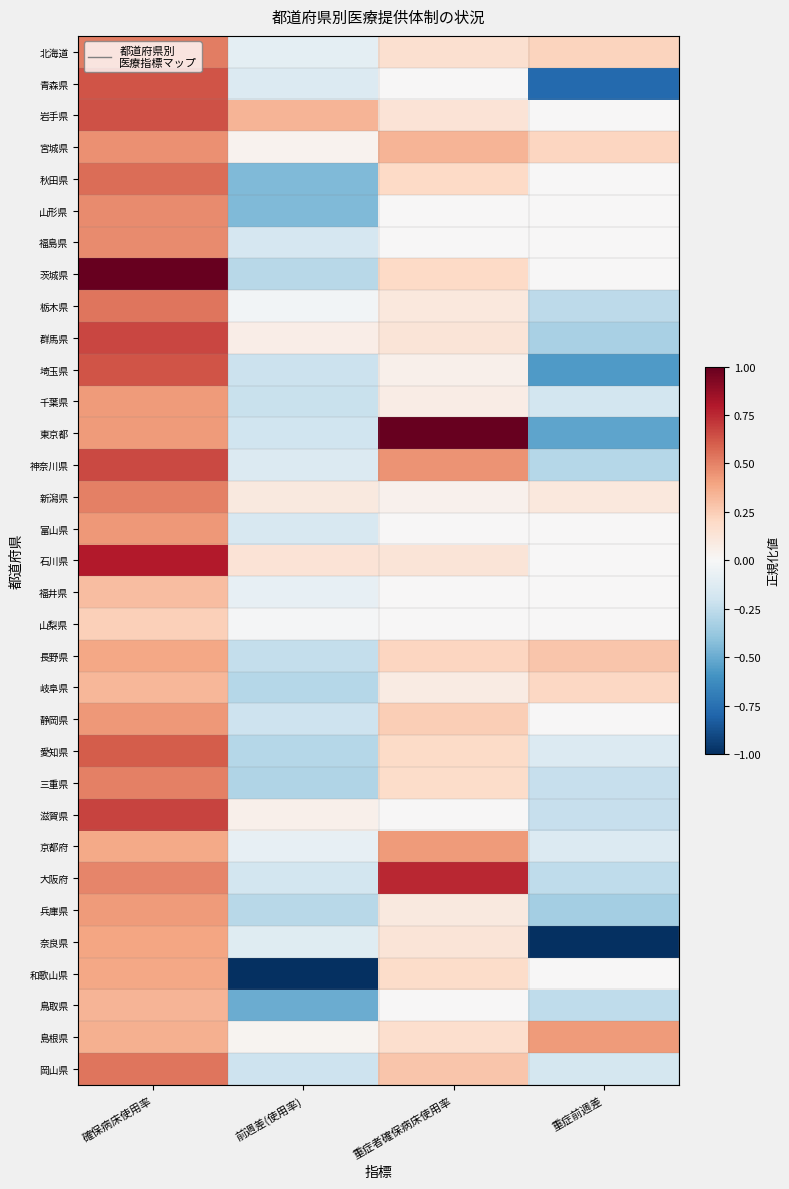

Reading left to right, extract all data points from this chart.

北海道: 確保病床使用率=0.5	前週差(使用率)=-0.1	重症者確保病床使用率=0.2	重症前週差=0.2
青森県: 確保病床使用率=0.6	前週差(使用率)=-0.1	重症者確保病床使用率=0.0	重症前週差=-0.8
岩手県: 確保病床使用率=0.6	前週差(使用率)=0.3	重症者確保病床使用率=0.1	重症前週差=0.0
宮城県: 確保病床使用率=0.5	前週差(使用率)=0.0	重症者確保病床使用率=0.3	重症前週差=0.2
秋田県: 確保病床使用率=0.6	前週差(使用率)=-0.4	重症者確保病床使用率=0.2	重症前週差=0.0
山形県: 確保病床使用率=0.5	前週差(使用率)=-0.4	重症者確保病床使用率=0.0	重症前週差=0.0
福島県: 確保病床使用率=0.5	前週差(使用率)=-0.2	重症者確保病床使用率=0.0	重症前週差=0.0
茨城県: 確保病床使用率=1.0	前週差(使用率)=-0.3	重症者確保病床使用率=0.2	重症前週差=0.0
栃木県: 確保病床使用率=0.5	前週差(使用率)=-0.0	重症者確保病床使用率=0.1	重症前週差=-0.3
群馬県: 確保病床使用率=0.7	前週差(使用率)=0.1	重症者確保病床使用率=0.1	重症前週差=-0.3
埼玉県: 確保病床使用率=0.6	前週差(使用率)=-0.2	重症者確保病床使用率=0.0	重症前週差=-0.6
千葉県: 確保病床使用率=0.4	前週差(使用率)=-0.2	重症者確保病床使用率=0.1	重症前週差=-0.2
東京都: 確保病床使用率=0.4	前週差(使用率)=-0.2	重症者確保病床使用率=1.0	重症前週差=-0.5
神奈川県: 確保病床使用率=0.7	前週差(使用率)=-0.1	重症者確保病床使用率=0.4	重症前週差=-0.3
新潟県: 確保病床使用率=0.5	前週差(使用率)=0.1	重症者確保病床使用率=0.0	重症前週差=0.1
富山県: 確保病床使用率=0.4	前週差(使用率)=-0.2	重症者確保病床使用率=0.0	重症前週差=0.0
石川県: 確保病床使用率=0.8	前週差(使用率)=0.1	重症者確保病床使用率=0.1	重症前週差=0.0
福井県: 確保病床使用率=0.3	前週差(使用率)=-0.1	重症者確保病床使用率=0.0	重症前週差=0.0
山梨県: 確保病床使用率=0.2	前週差(使用率)=-0.0	重症者確保病床使用率=0.0	重症前週差=0.0
長野県: 確保病床使用率=0.4	前週差(使用率)=-0.2	重症者確保病床使用率=0.2	重症前週差=0.3
岐阜県: 確保病床使用率=0.3	前週差(使用率)=-0.3	重症者確保病床使用率=0.1	重症前週差=0.2
静岡県: 確保病床使用率=0.4	前週差(使用率)=-0.2	重症者確保病床使用率=0.2	重症前週差=0.0
愛知県: 確保病床使用率=0.6	前週差(使用率)=-0.3	重症者確保病床使用率=0.2	重症前週差=-0.1
三重県: 確保病床使用率=0.5	前週差(使用率)=-0.3	重症者確保病床使用率=0.2	重症前週差=-0.2
滋賀県: 確保病床使用率=0.7	前週差(使用率)=0.1	重症者確保病床使用率=0.0	重症前週差=-0.2
京都府: 確保病床使用率=0.4	前週差(使用率)=-0.1	重症者確保病床使用率=0.4	重症前週差=-0.1
大阪府: 確保病床使用率=0.5	前週差(使用率)=-0.2	重症者確保病床使用率=0.8	重症前週差=-0.3
兵庫県: 確保病床使用率=0.4	前週差(使用率)=-0.3	重症者確保病床使用率=0.1	重症前週差=-0.3
奈良県: 確保病床使用率=0.4	前週差(使用率)=-0.1	重症者確保病床使用率=0.1	重症前週差=-1.0
和歌山県: 確保病床使用率=0.4	前週差(使用率)=-1.0	重症者確保病床使用率=0.2	重症前週差=0.0
鳥取県: 確保病床使用率=0.3	前週差(使用率)=-0.5	重症者確保病床使用率=0.0	重症前週差=-0.3
島根県: 確保病床使用率=0.4	前週差(使用率)=0.0	重症者確保病床使用率=0.2	重症前週差=0.4
岡山県: 確保病床使用率=0.5	前週差(使用率)=-0.2	重症者確保病床使用率=0.3	重症前週差=-0.2